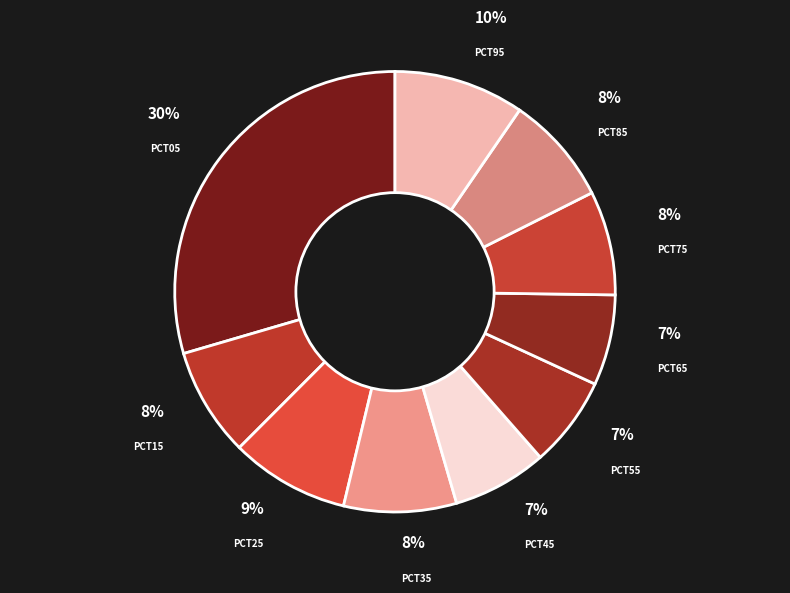

How many slices are in this pie chart?

10